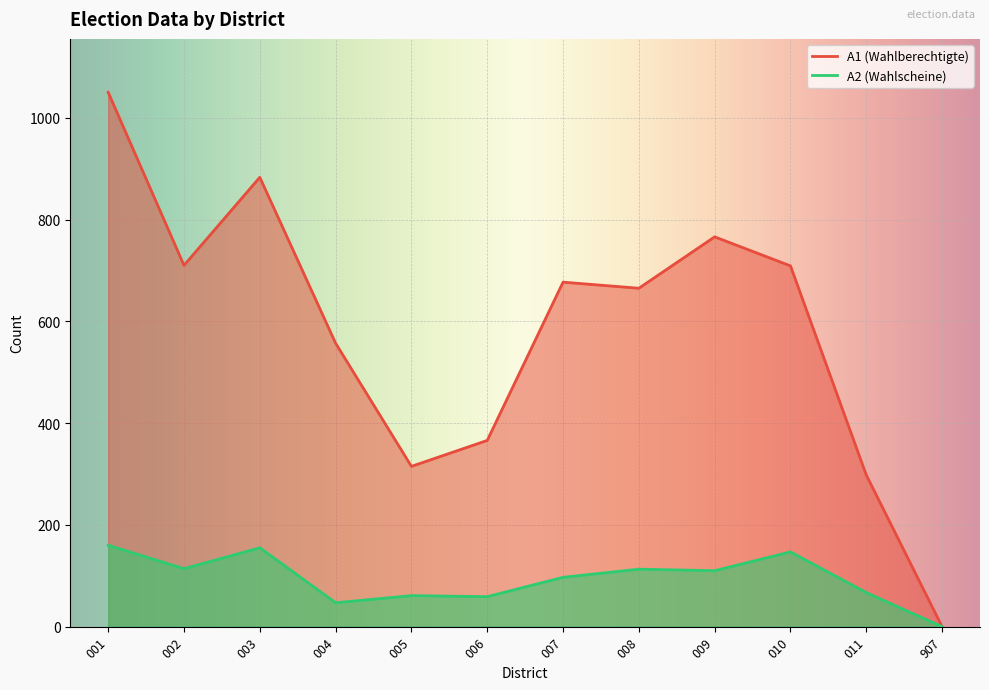

Does the chart display data point markers on the line(s)?

No